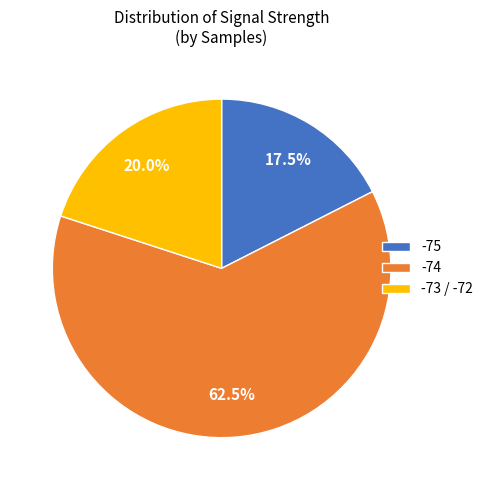

What is the smallest slice in the pie chart?

-75